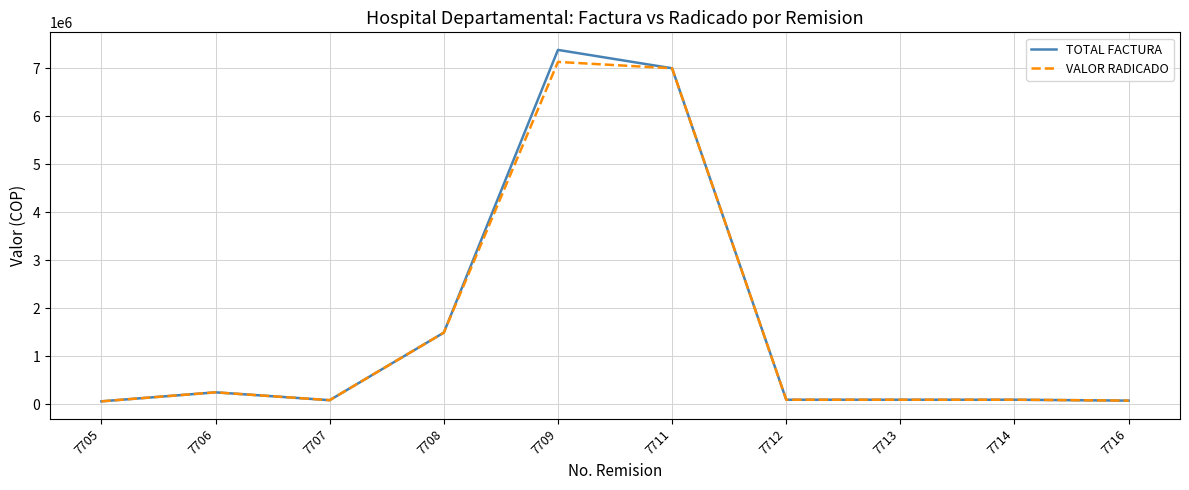

True or false: VALOR RADICADO has more than 0 points higher than both neighbors.

True